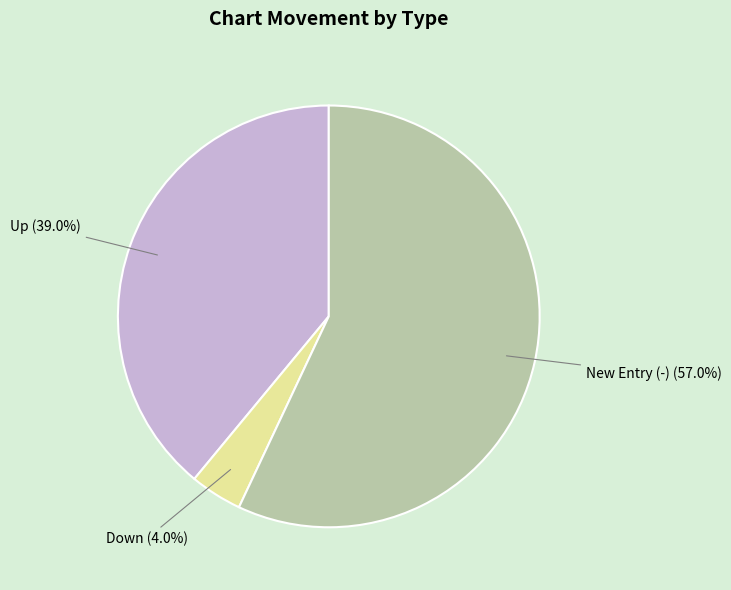

Rank the categories by value from lowest to highest.

Down, Up, New Entry (-)